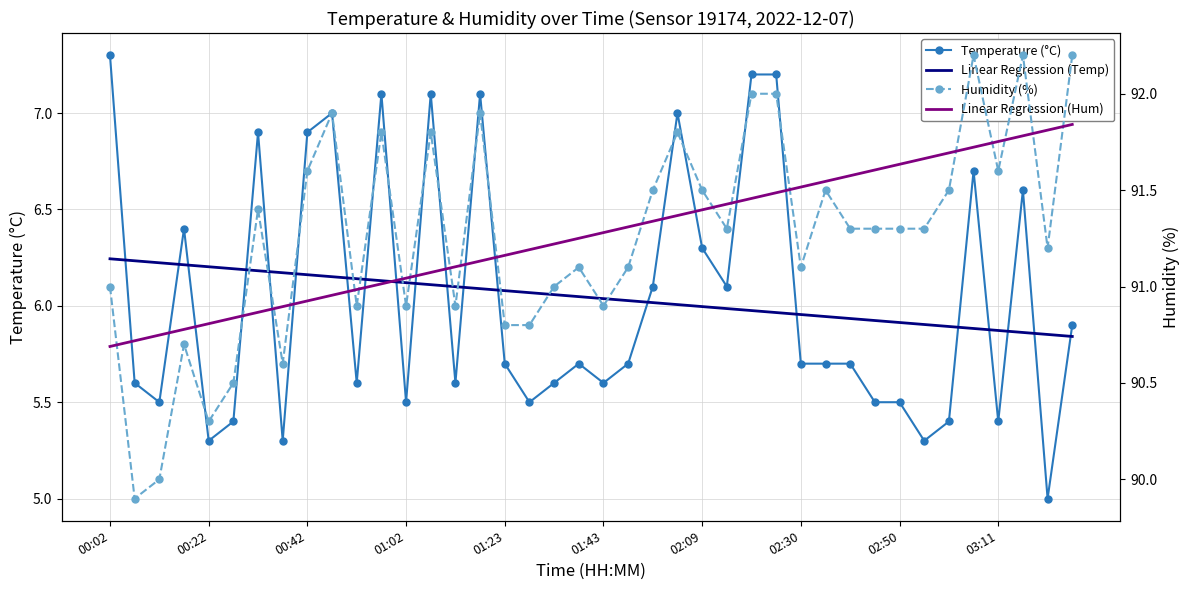

The Linear Regression (Temp) series shows 6.1 at 01:02. True or false?

True